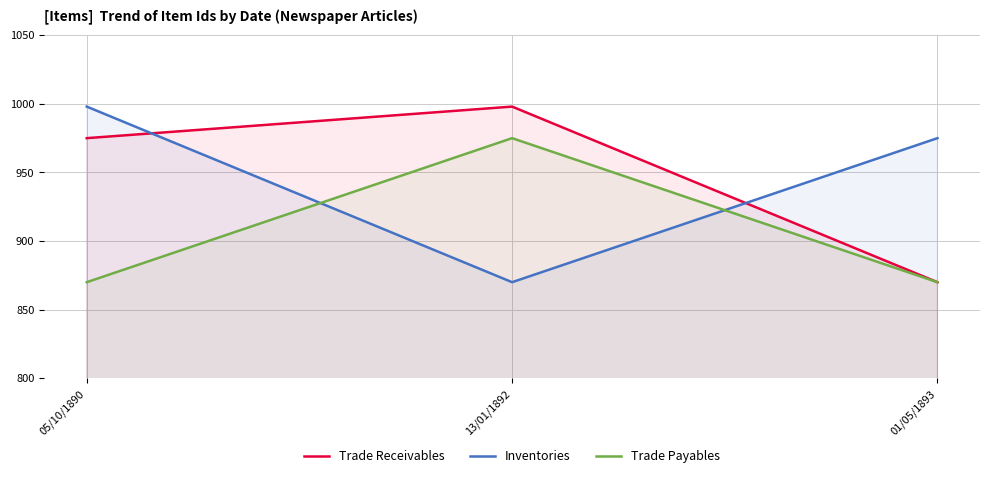

What is the label of the 3rd point from the left?

01/05/1893